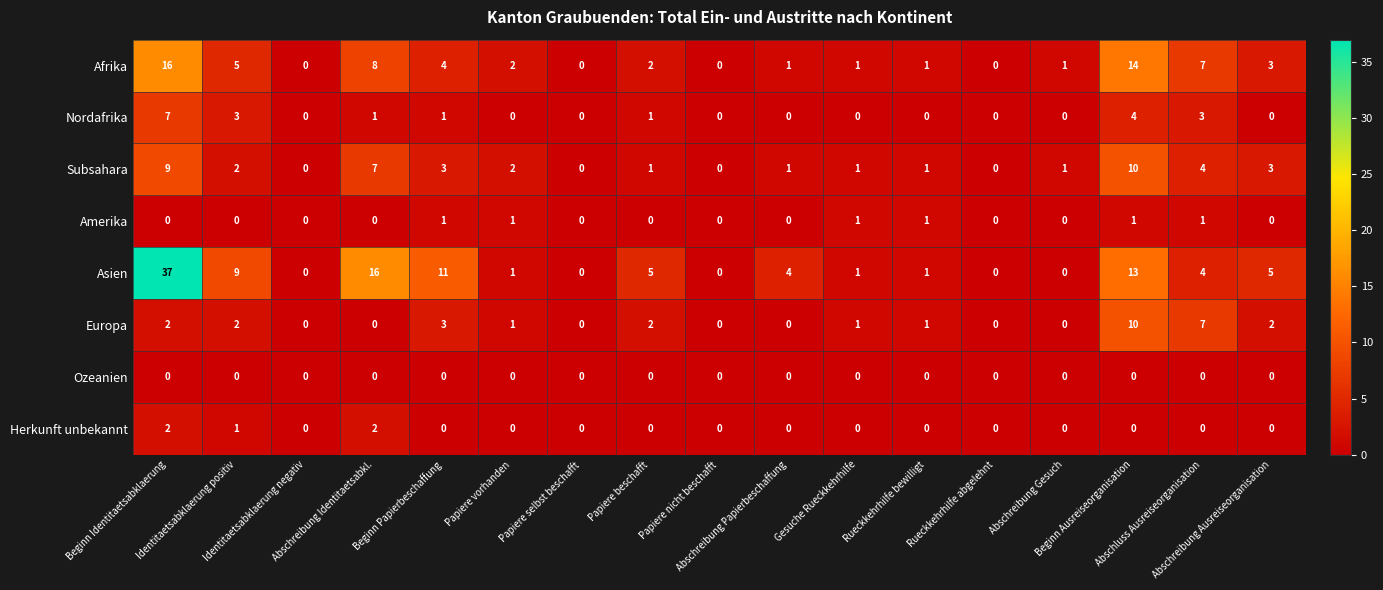

How many distinct data groups are displayed?

8